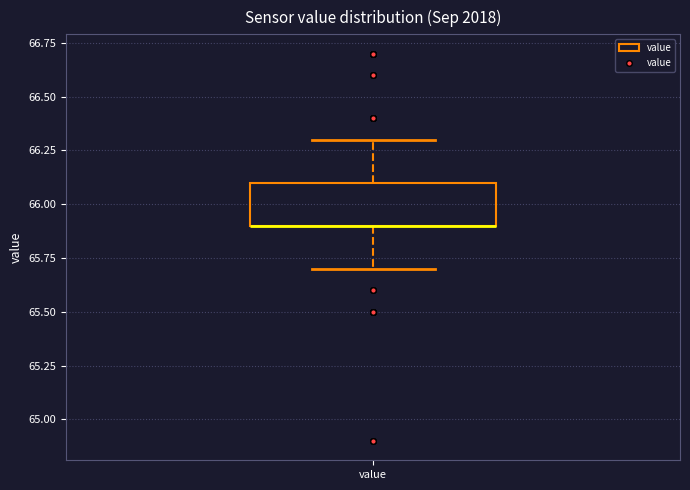

Where does the lower whisker of the box for value end on the y-axis? The values are not printed on the chart, so give them approximately, as read against the axis.

65.7